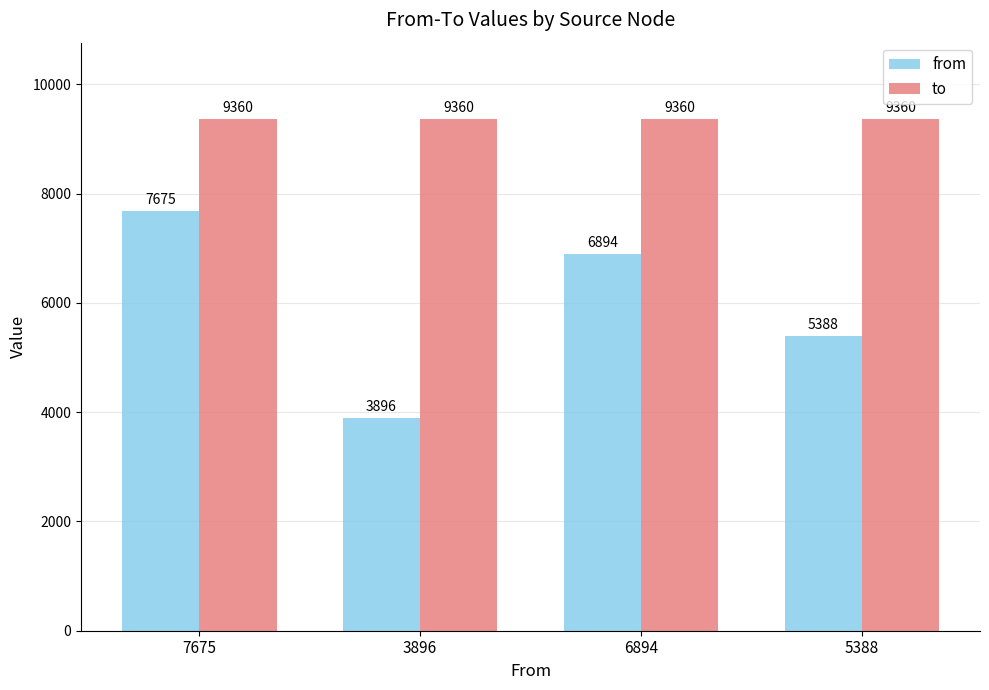

Which category has the highest value in the from series?

7675